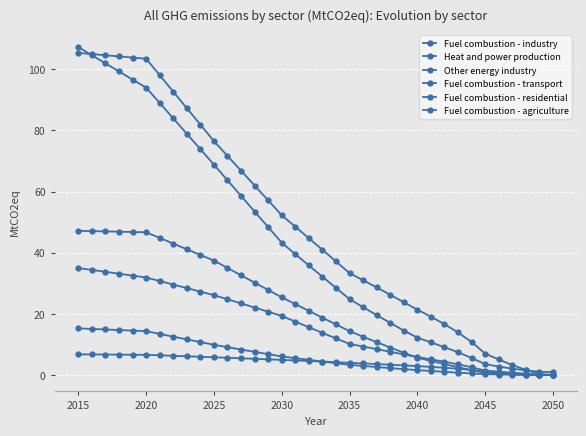

True or false: Fuel combustion - transport and Other energy industry intersect in this chart.

False